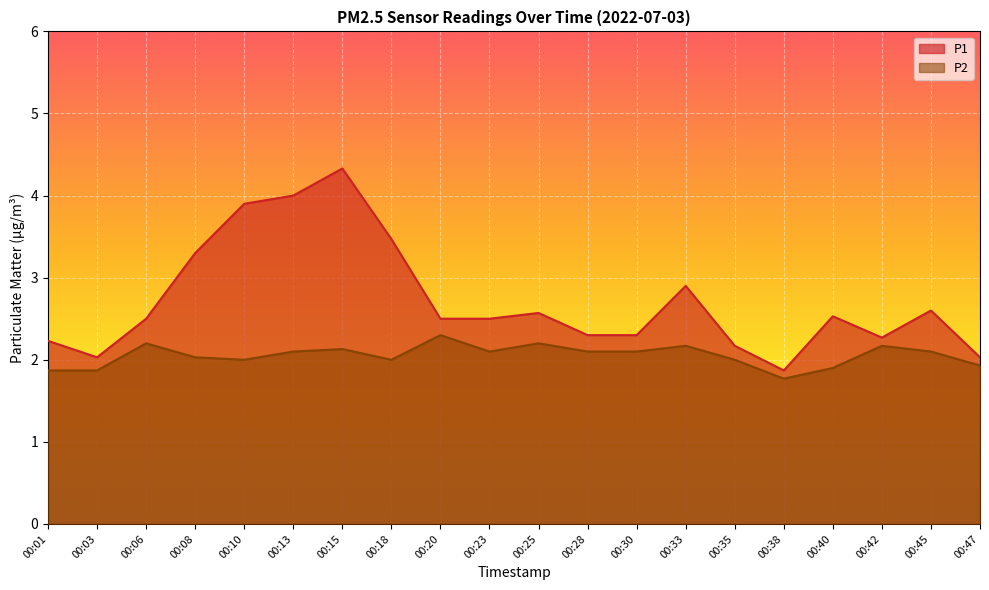

How many lines are shown in the chart?

2